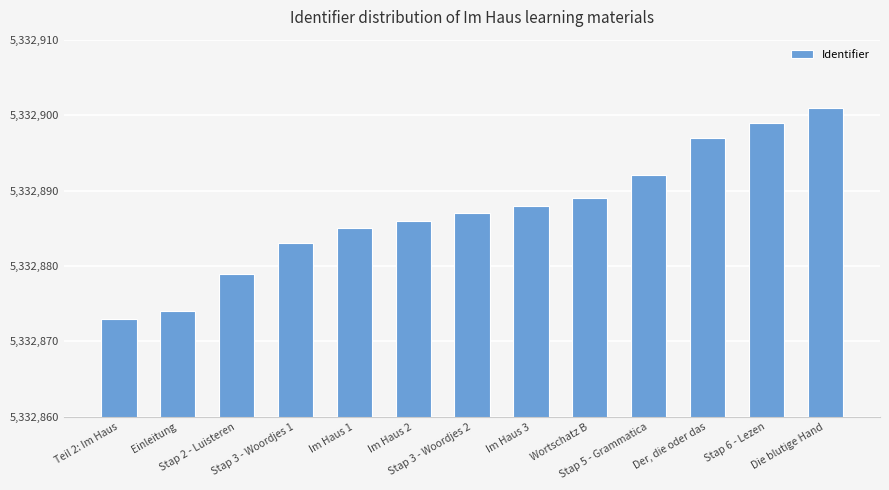

Where is the data nearest to the value 5332887?

Stap 3 - Woordjes 2